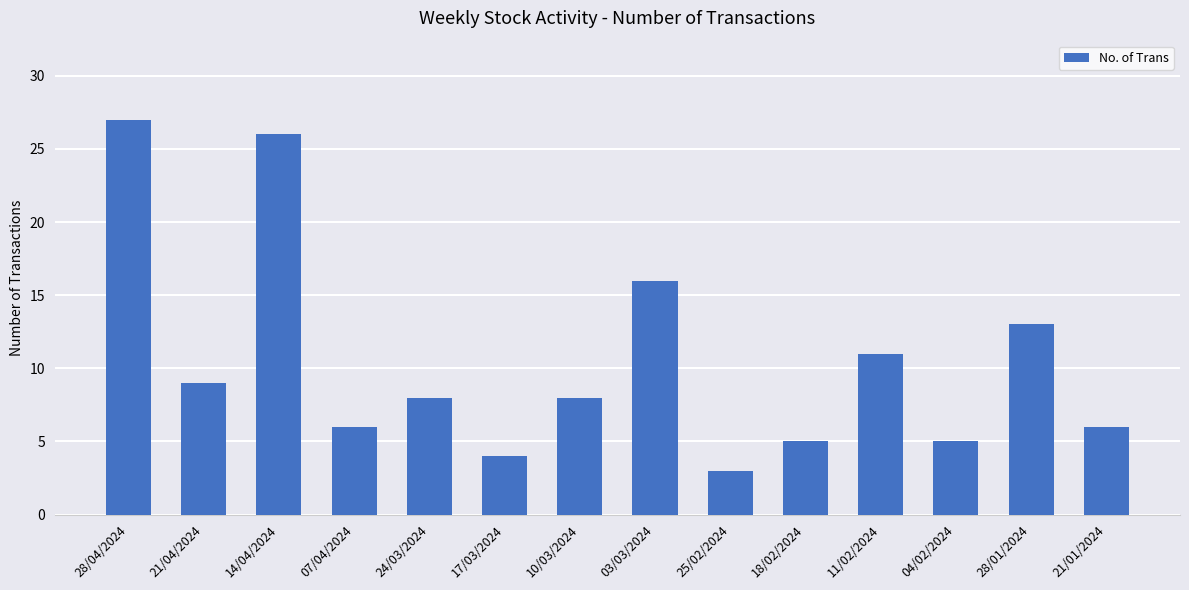

What is the change in value from 24/03/2024 to 18/02/2024?

-3